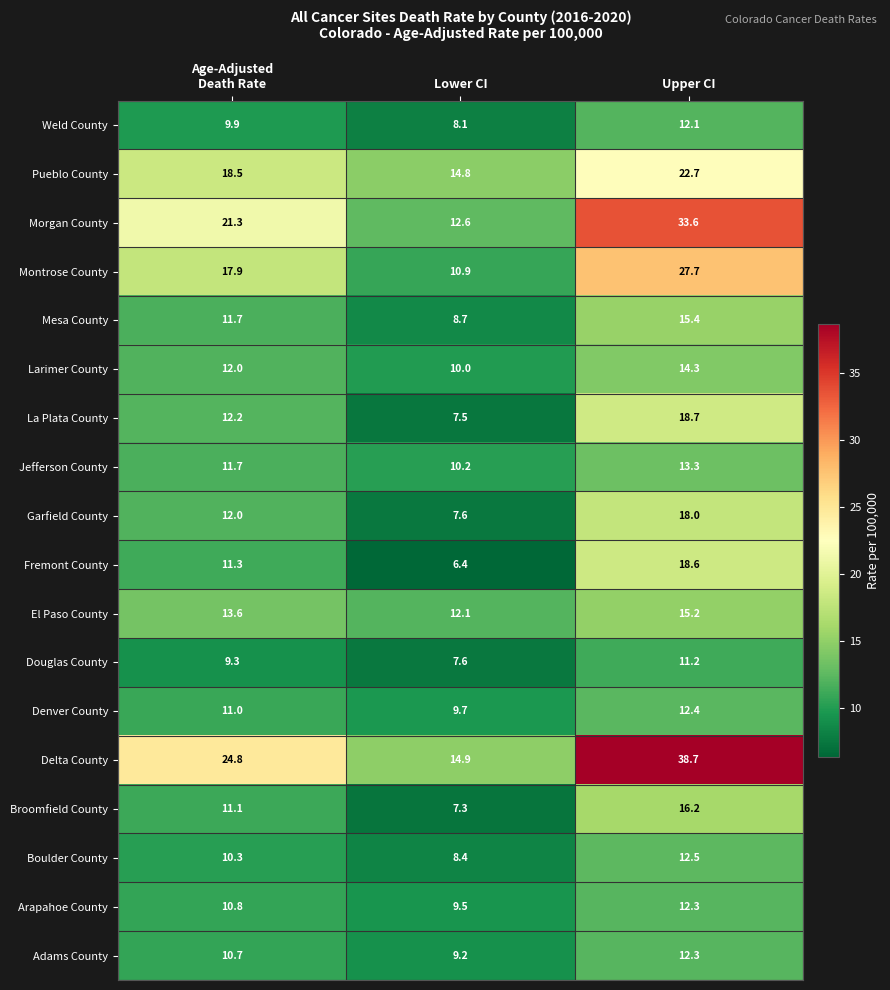

The value of Mesa County at Lower CI is 14.9. True or false?

False